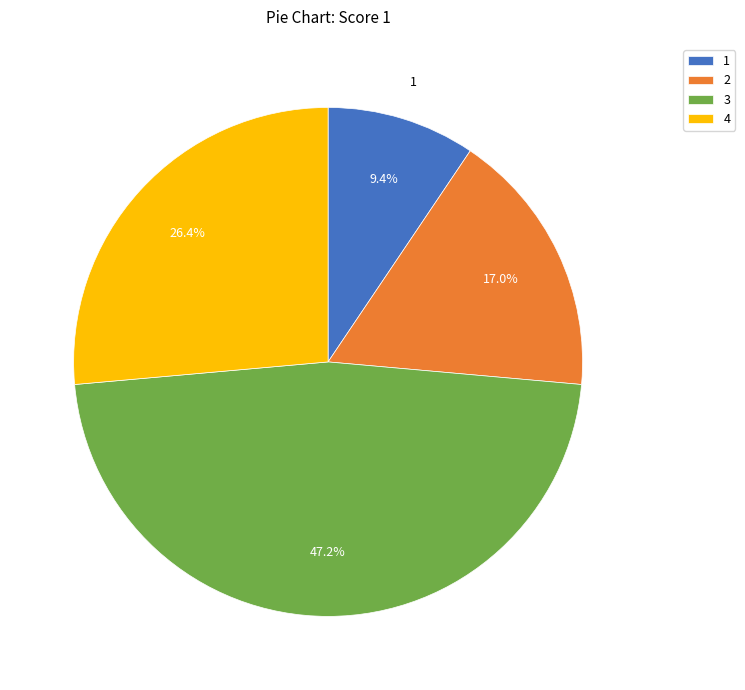

Rank the categories by value from lowest to highest.

1, 2, 4, 3